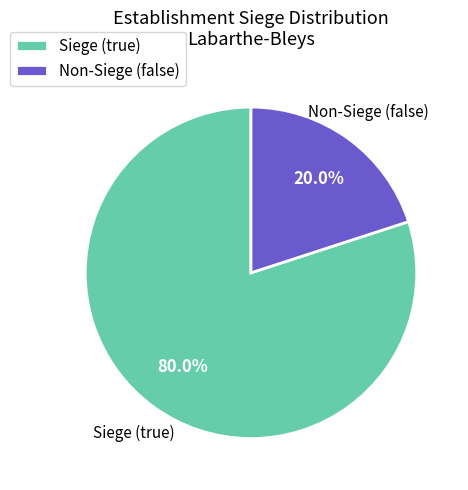

Do Non-Siege (false) and Siege (true) together represent more than half of the pie?

Yes